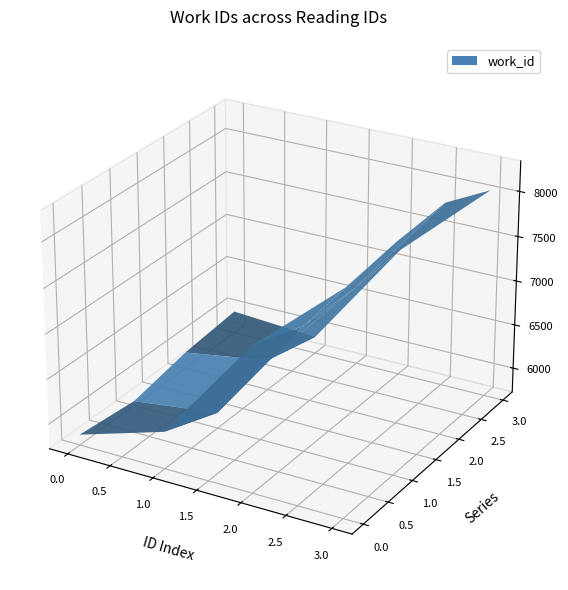

Reading right to left, list all the values displayed in this chart.

7992	7108	5851	5728